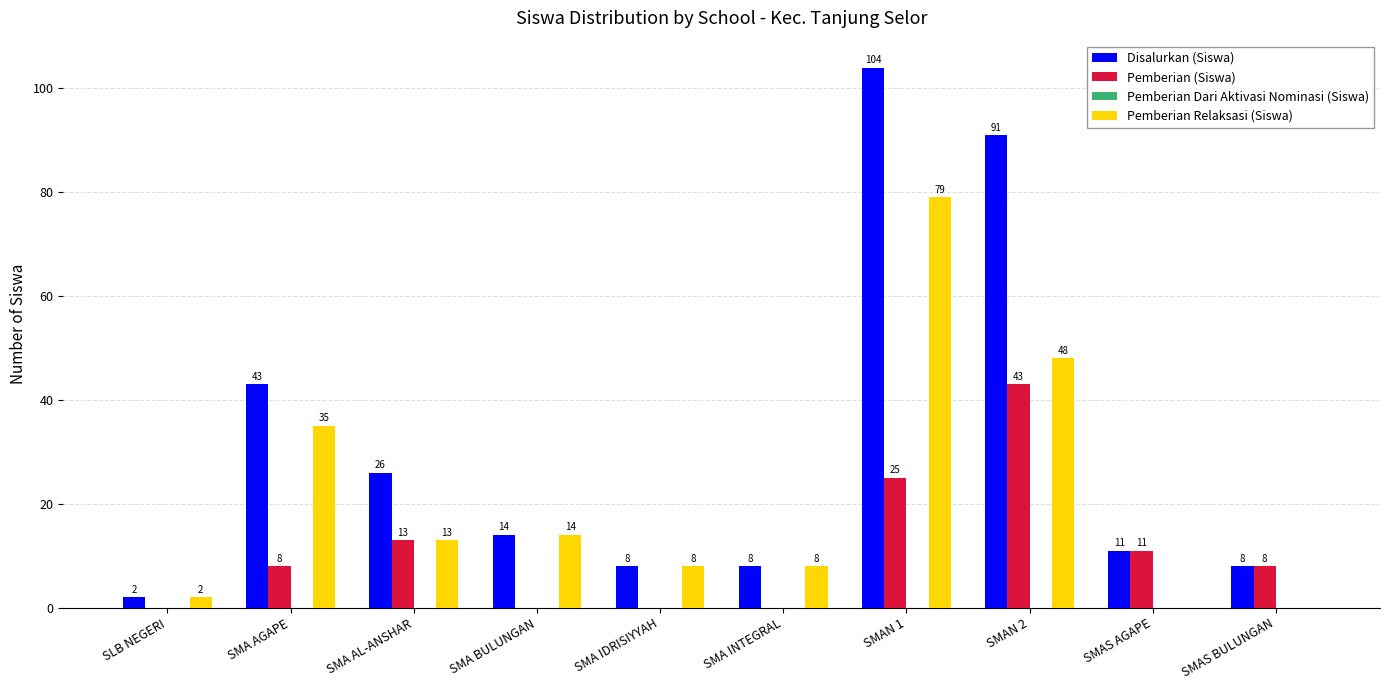

How many values in Pemberian (Siswa) are above zero?

6